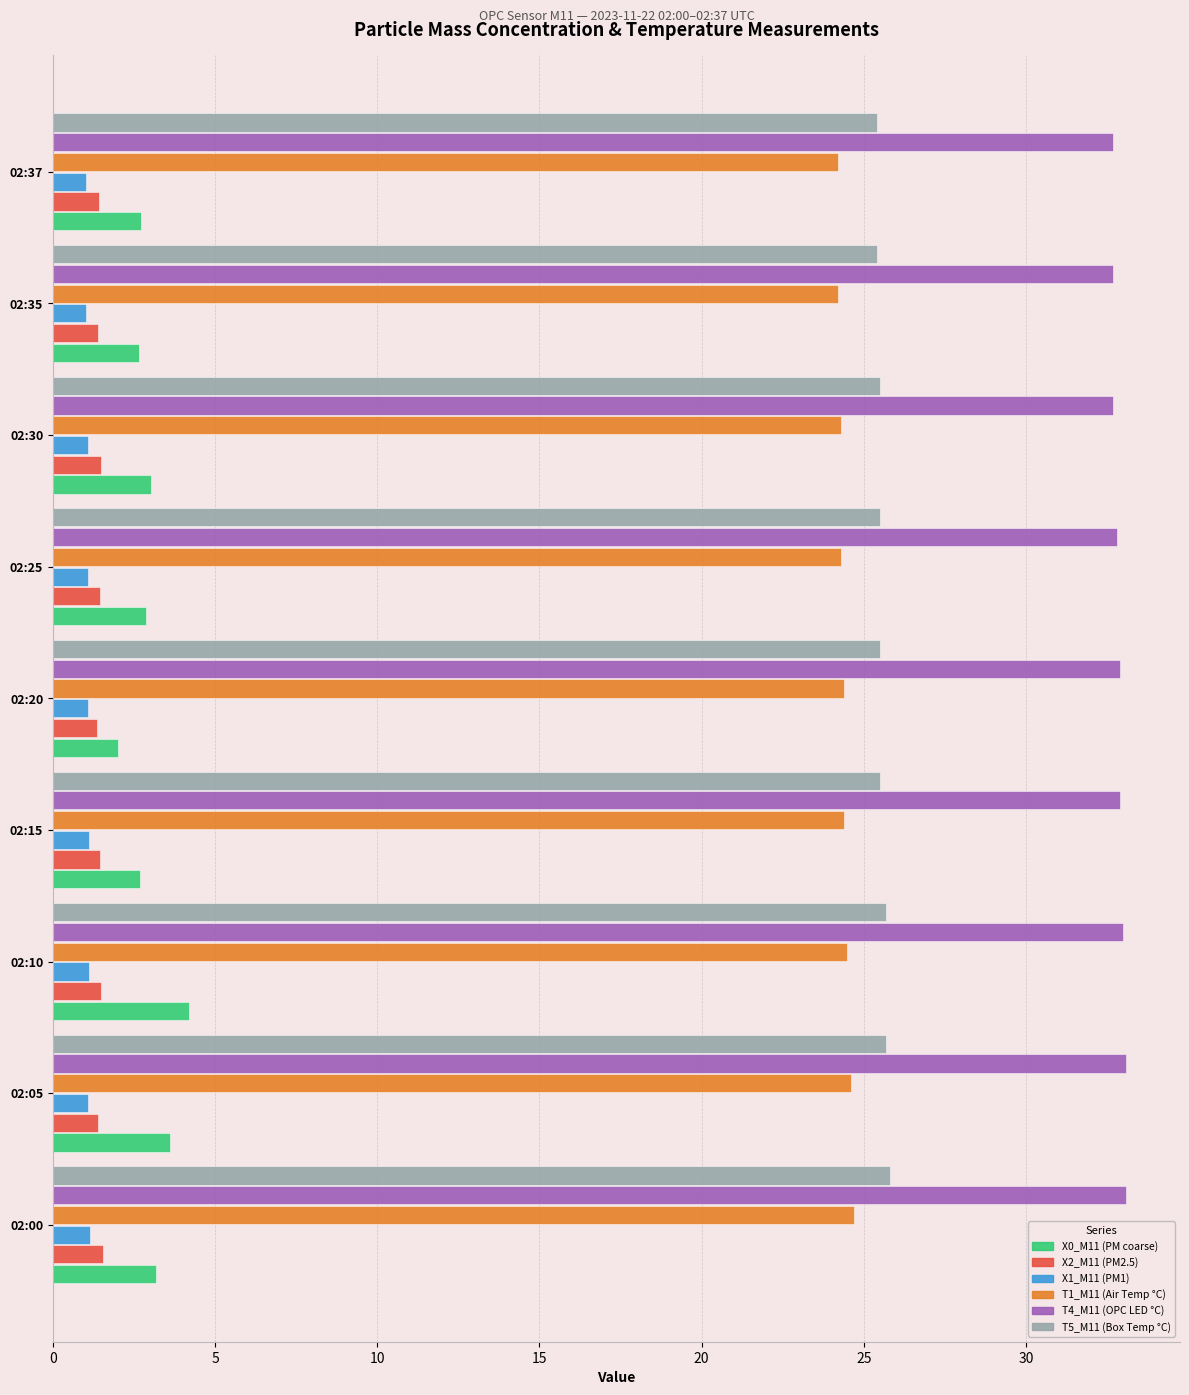

What is the minimum value shown in the chart?

1.0